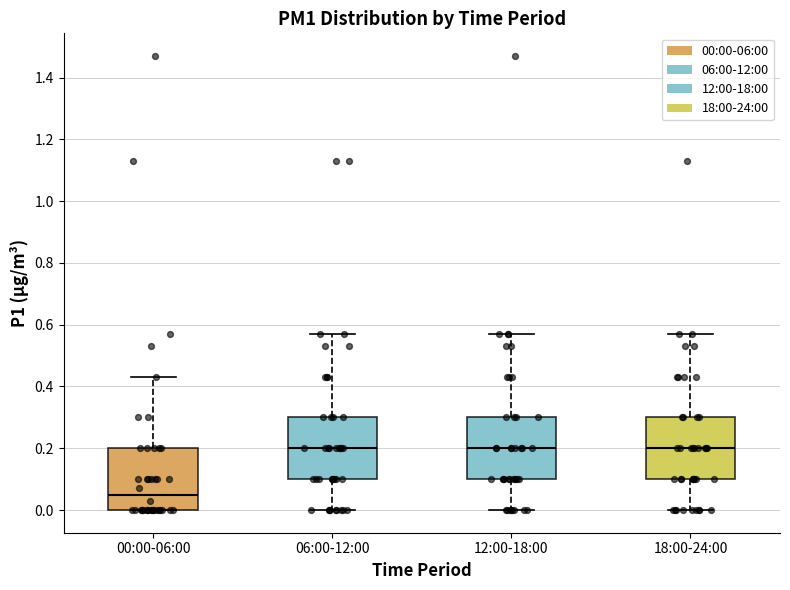

Reading left to right, read every box against the y-axis: the position of its median line, the range the box covers, and the ends of its whiskers. The values are not printed on the chart, so give them approximately, as read against the axis.

00:00-06:00: median 0.06, box 0.00 to 0.20, whiskers 0.00 to 0.44
06:00-12:00: median 0.20, box 0.10 to 0.30, whiskers 0.00 to 0.58
12:00-18:00: median 0.20, box 0.10 to 0.30, whiskers 0.00 to 0.58
18:00-24:00: median 0.20, box 0.10 to 0.30, whiskers 0.00 to 0.58